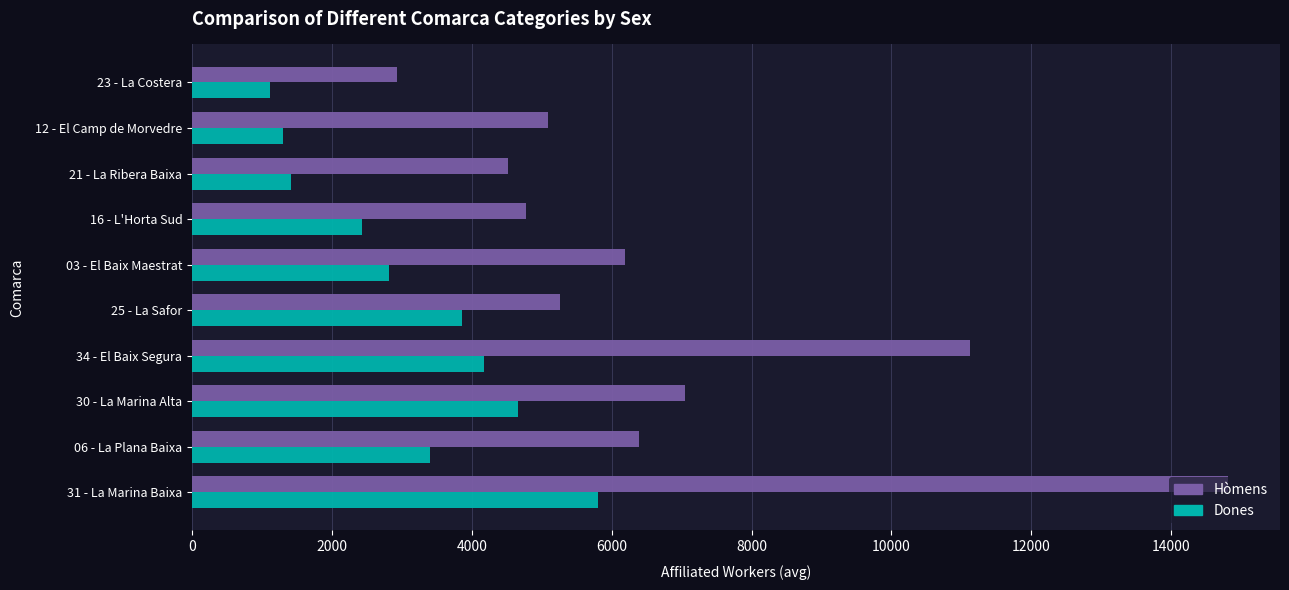

What is the average value of the Hòmens series?

6813.7